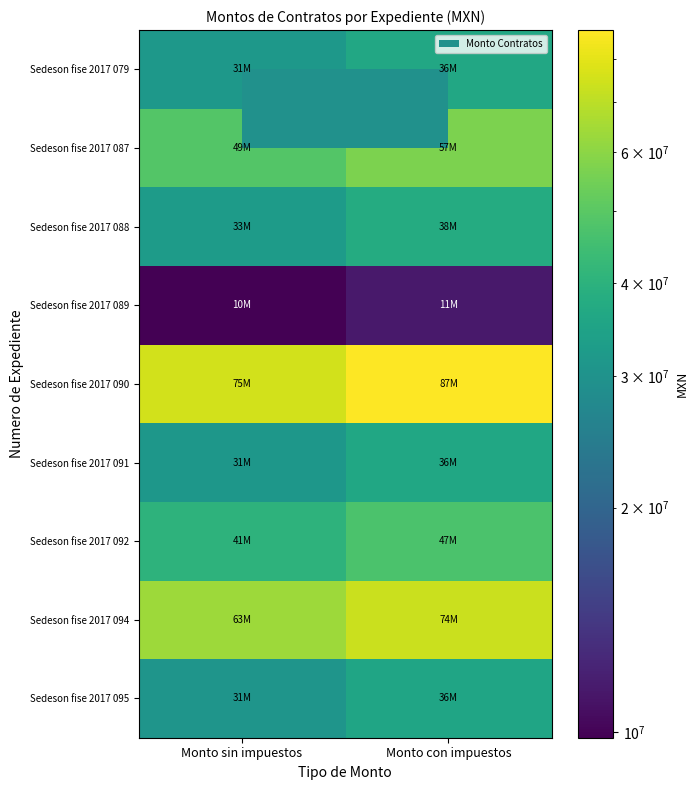

At Monto sin impuestos, list the series in order from largest to smallest.

Sedeson fise 2017 090, Sedeson fise 2017 094, Sedeson fise 2017 087, Sedeson fise 2017 092, Sedeson fise 2017 088, Sedeson fise 2017 079, Sedeson fise 2017 091, Sedeson fise 2017 095, Sedeson fise 2017 089